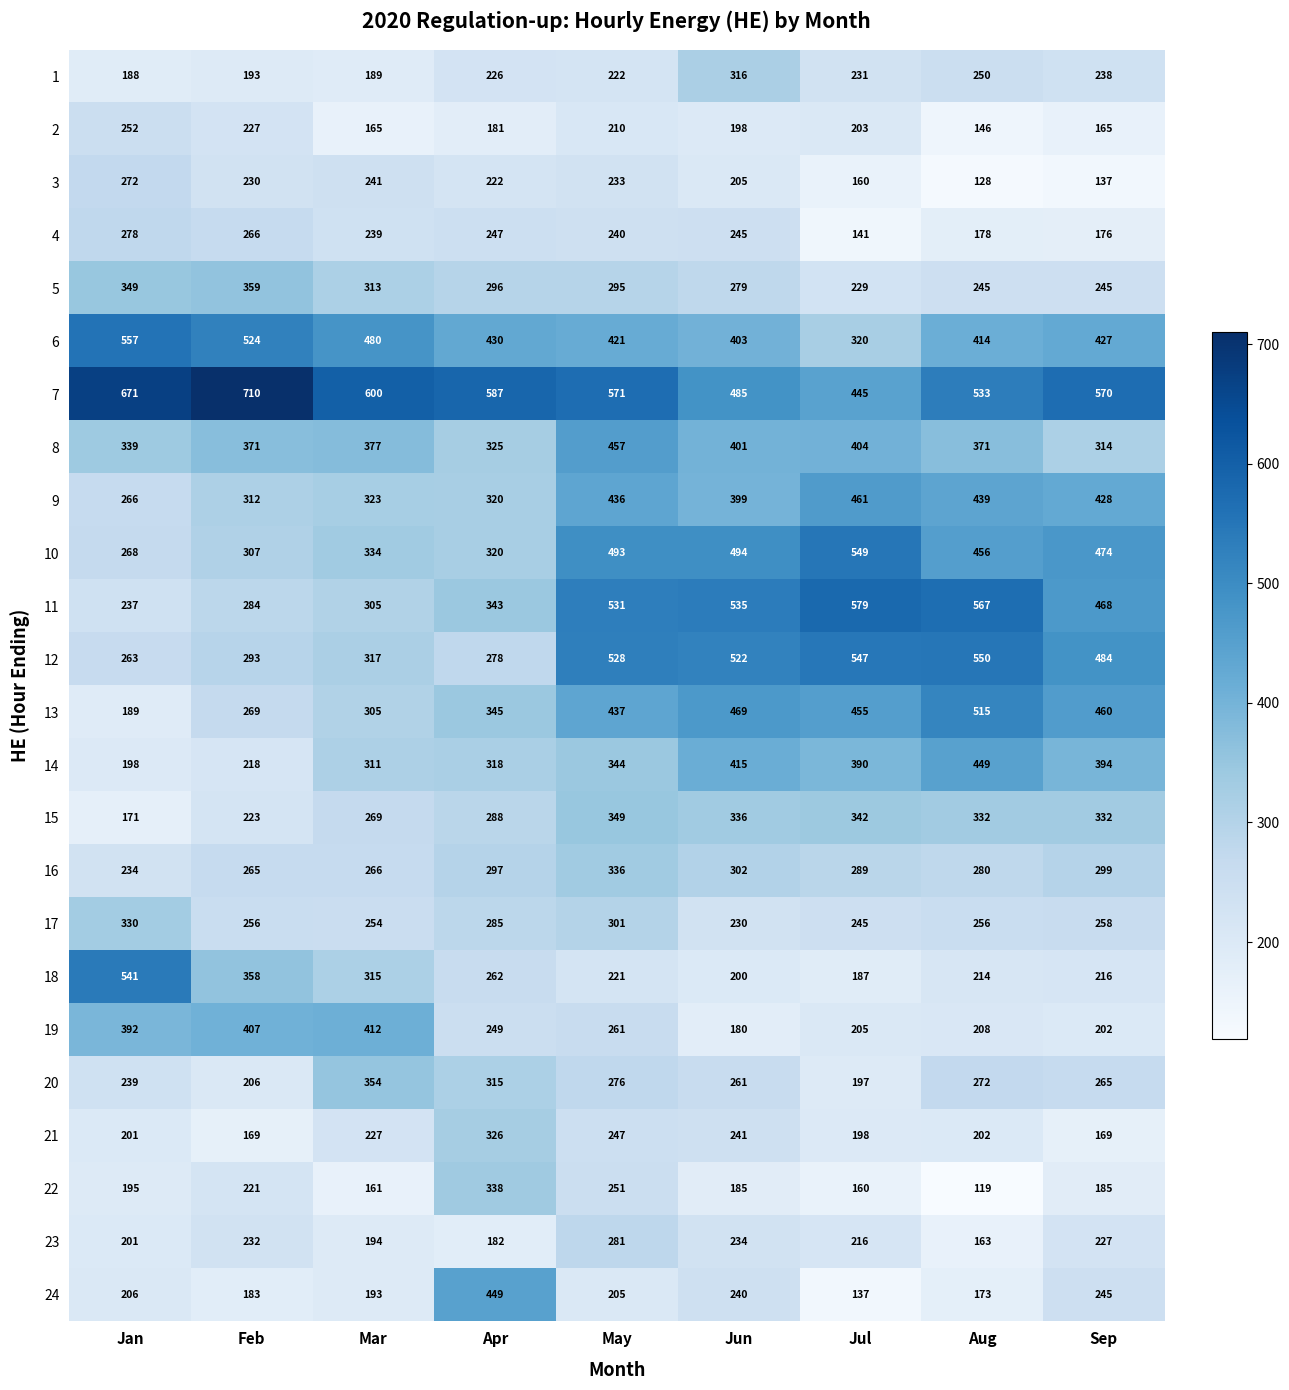

What is the sum of all 23 values?

1930